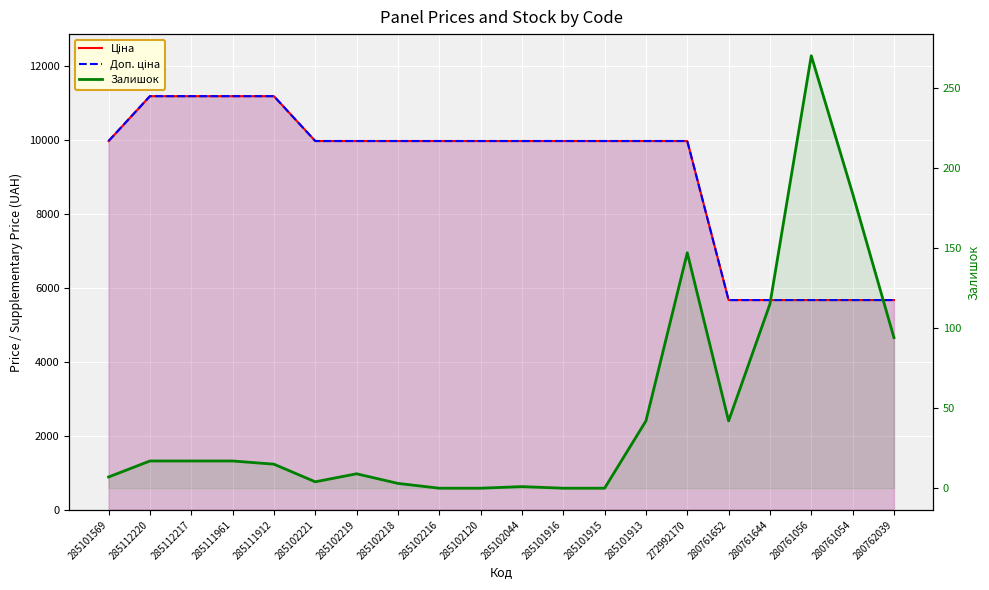

True or false: Залишок has a value of 10.2 at 285101913.

False